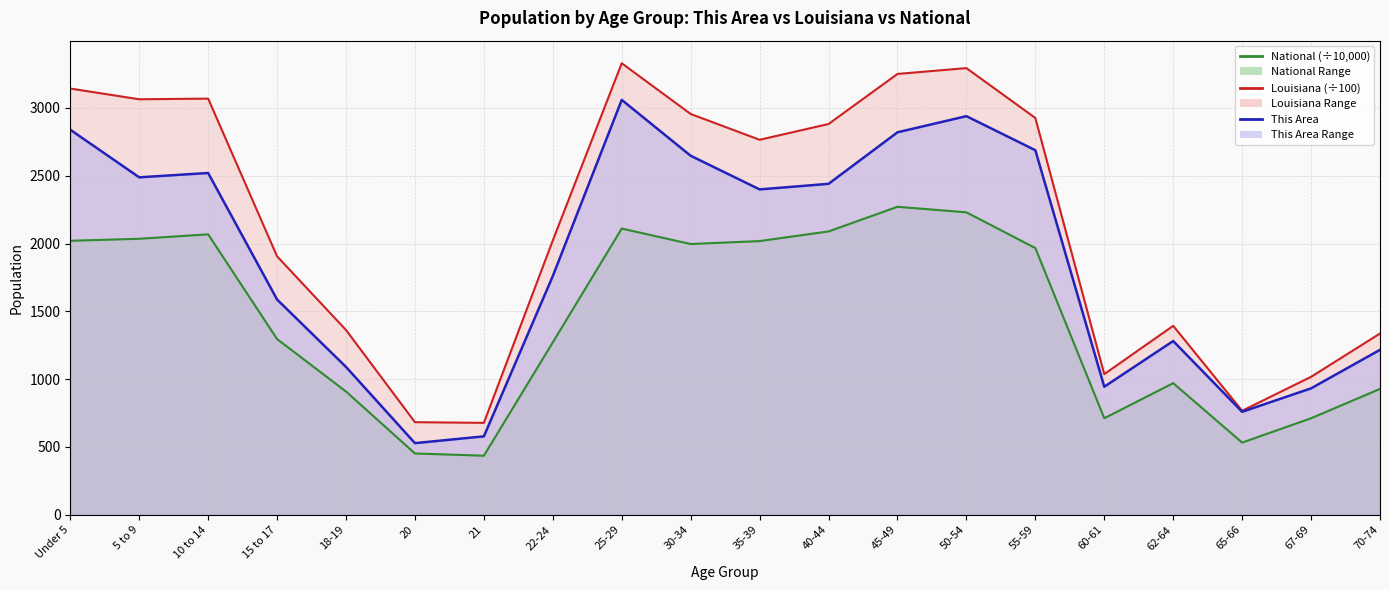

Between 45-49 and 20, which is larger?

45-49